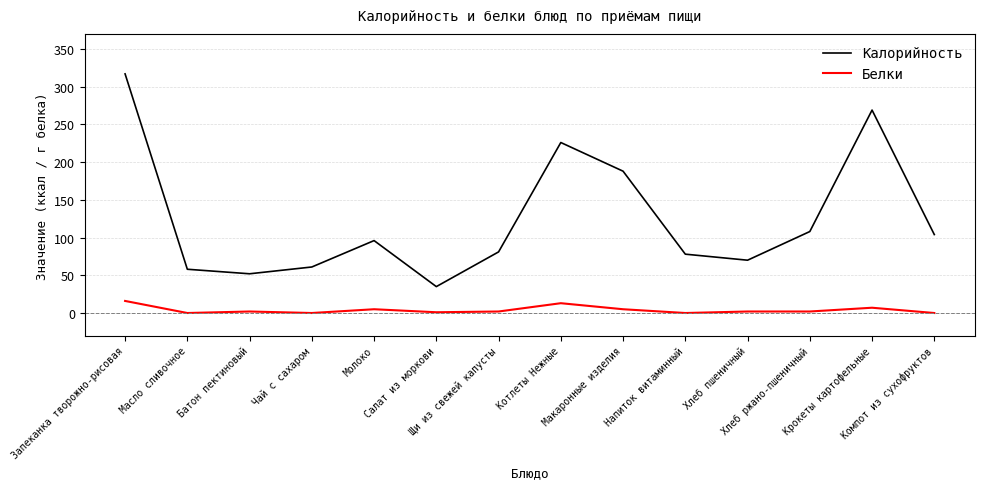

List the series in order of their peak value, highest first.

Калорийность, Белки